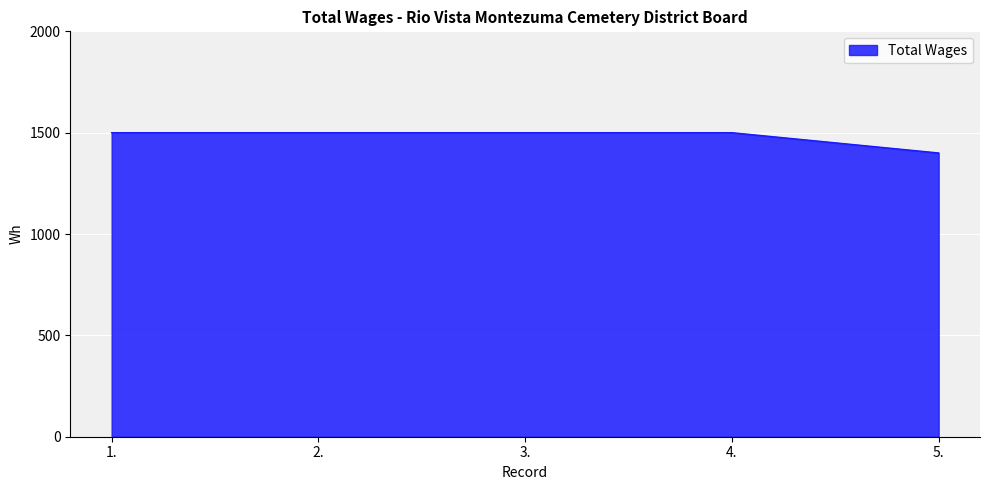

Between 5. and 3., which is larger?

3.